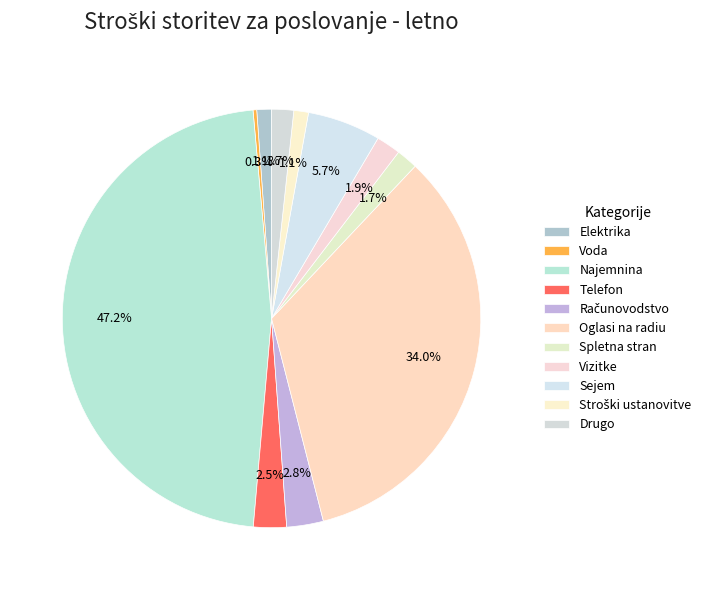

How many segments does this pie chart have?

11